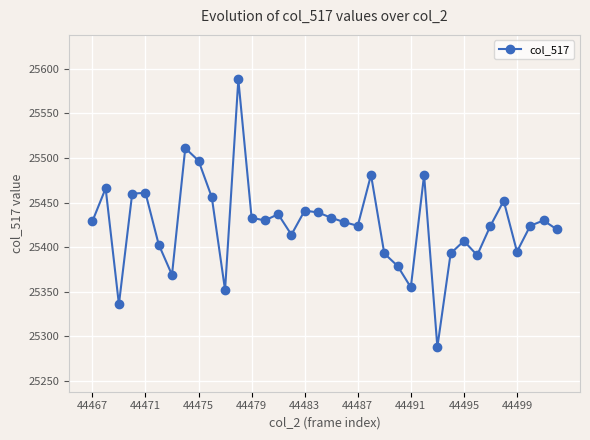

What is the maximum value shown in the chart?

25588